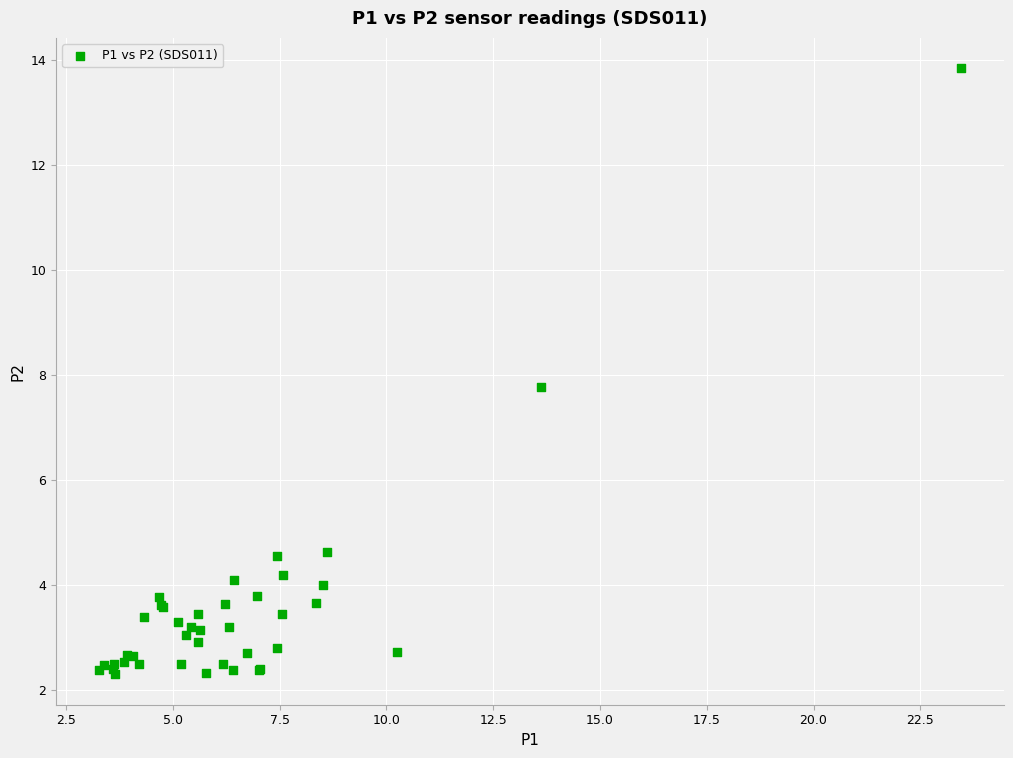

What Y value in the scatter plot is closest to 8?

7.8